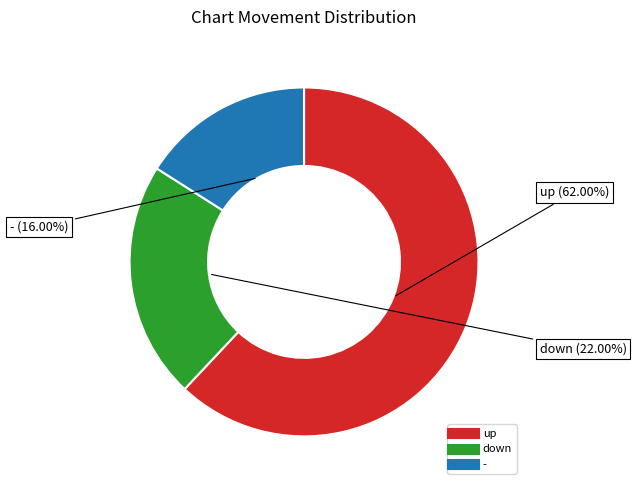

Count the number of slices in the pie.

3